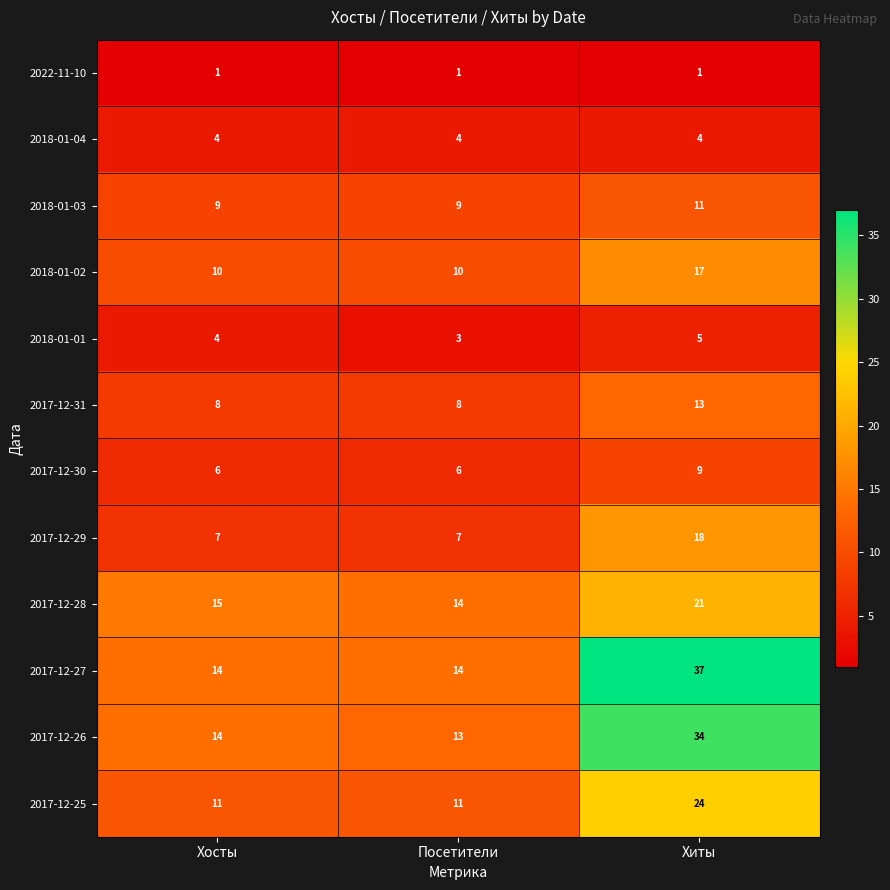

What is the spread (max minus min) of values at Хиты?

36